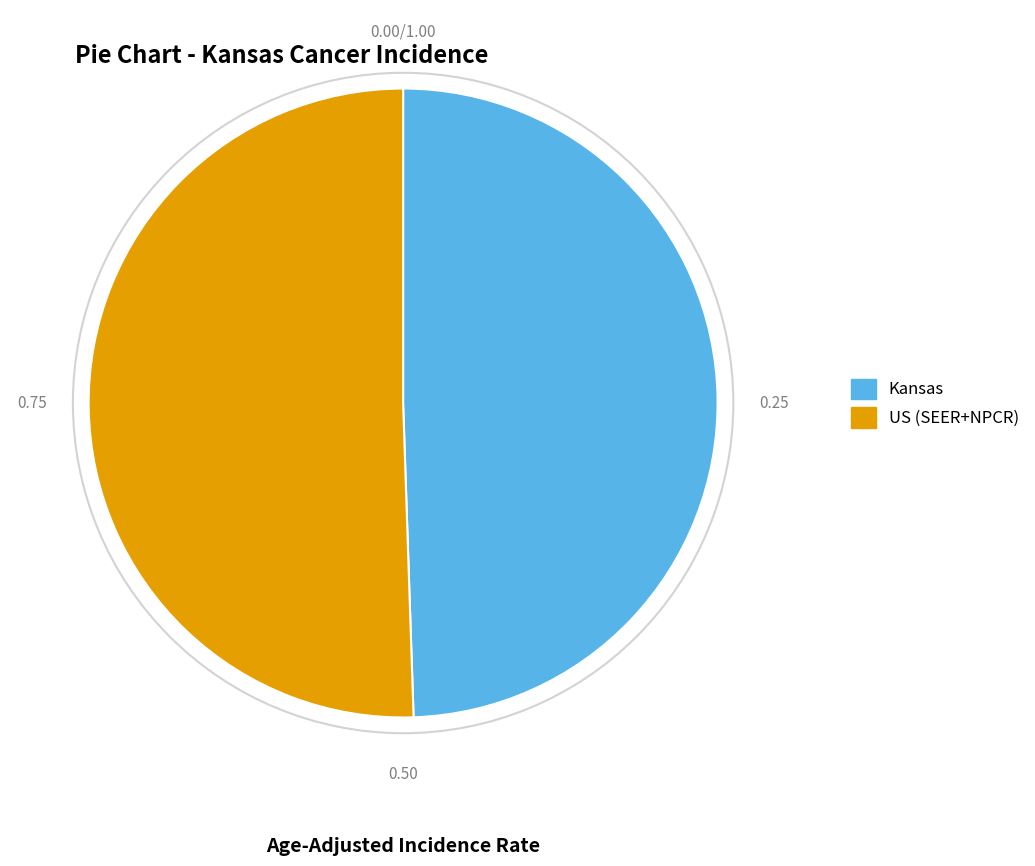

Does Kansas account for over 50% of the chart?

No